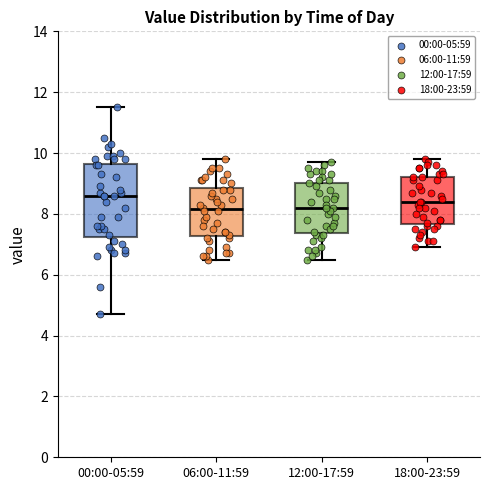

Which box is the tallest, from its lower edge to its upper edge?

00:00-05:59